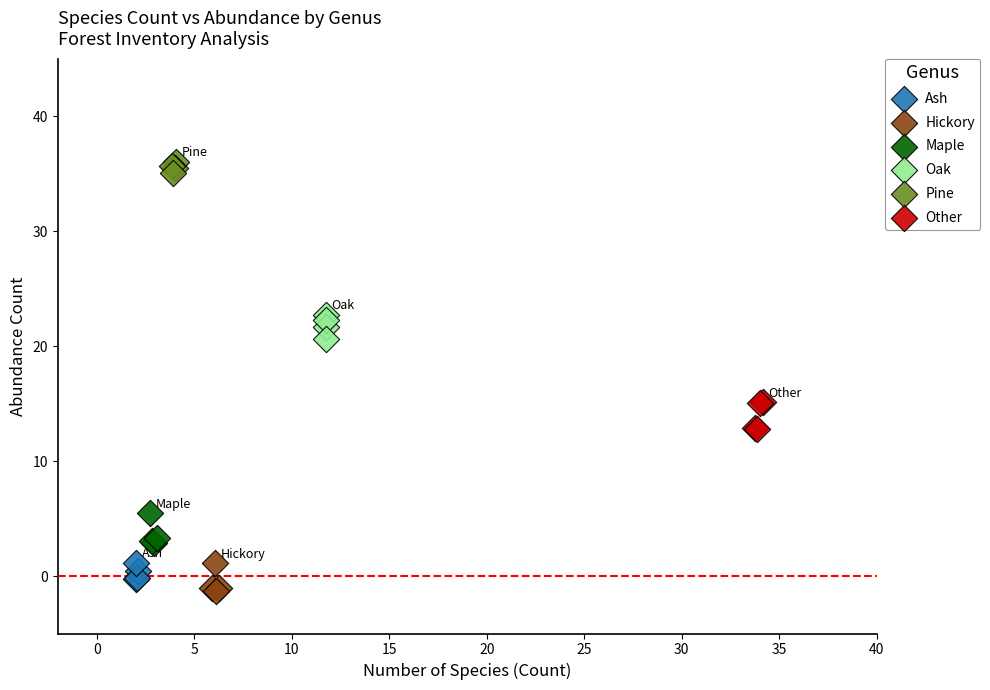

Which series contains the lowest Y value?

Hickory